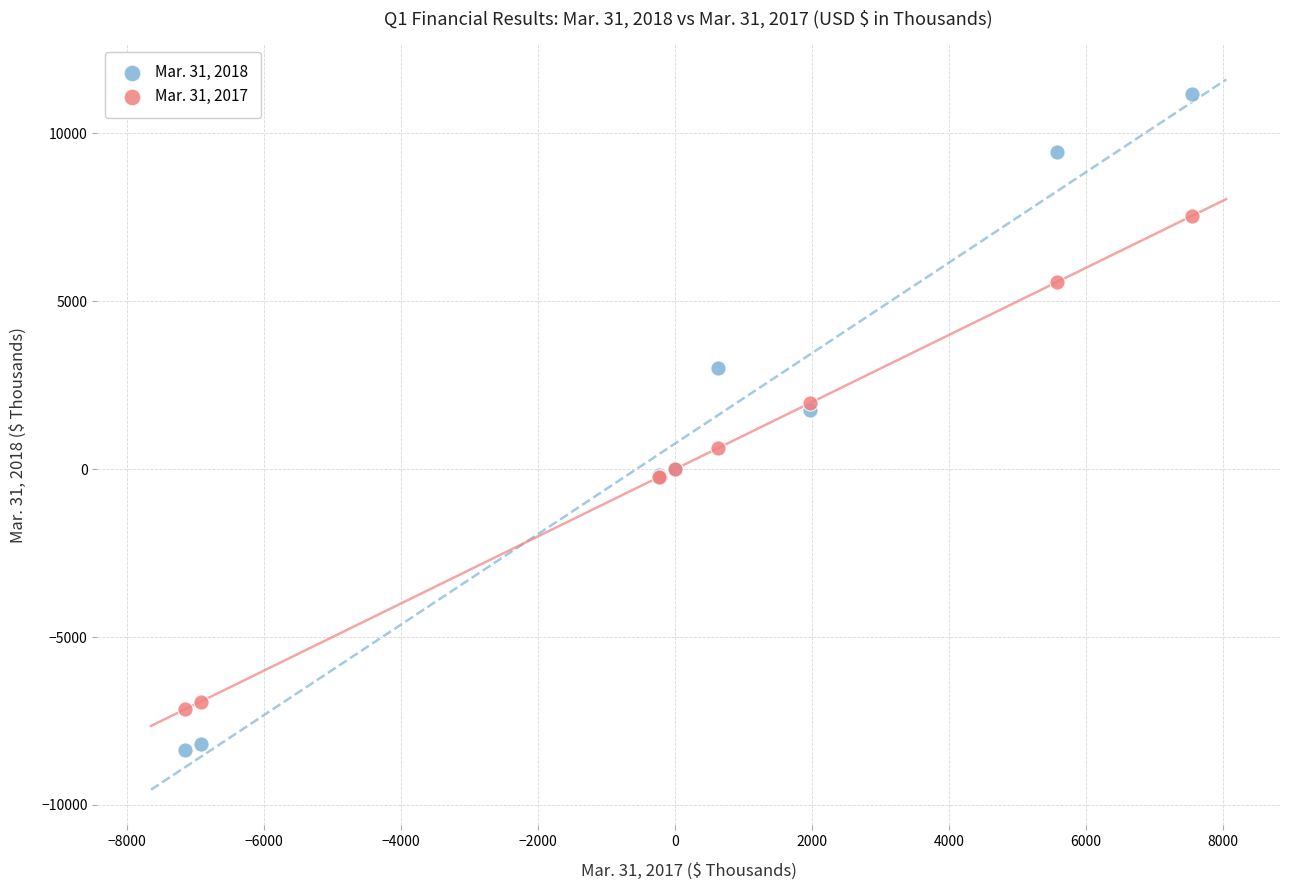

Which series contains the highest Y value?

Mar. 31, 2018